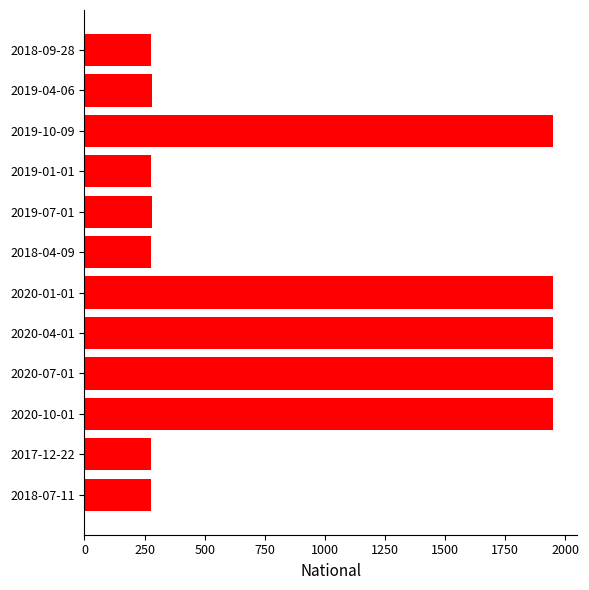

What is the minimum value shown in the chart?

277